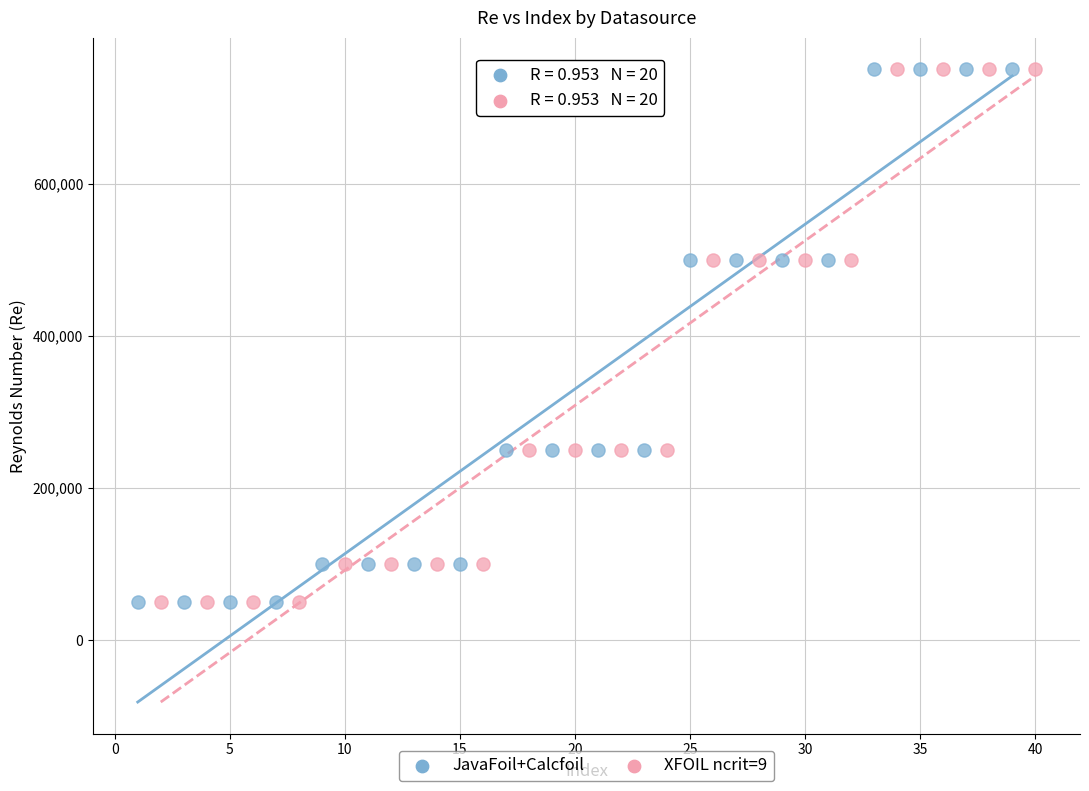

What are all the series names shown in the legend?

JavaFoil+Calcfoil, XFOIL ncrit=9